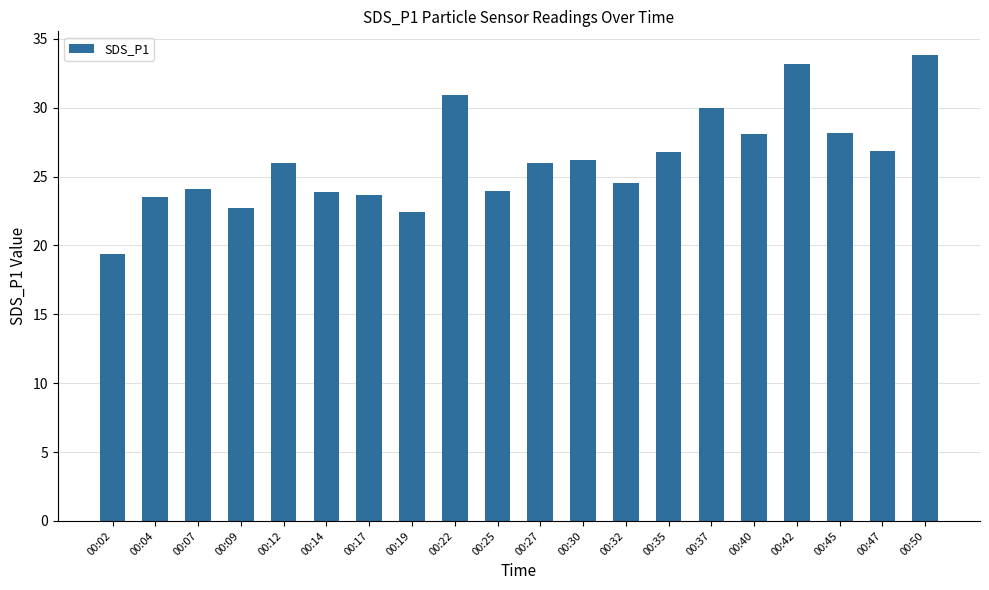

What is the change in value from 00:40 to 00:45?

+0.1